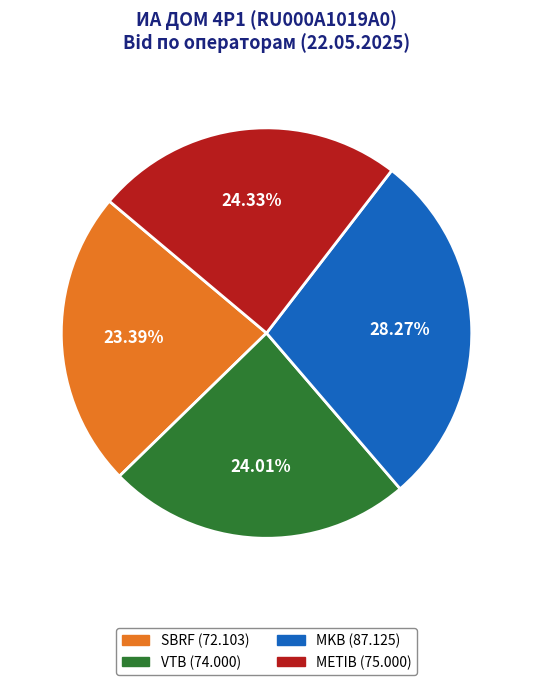

How much of the chart is everything except METIB?

75.7%